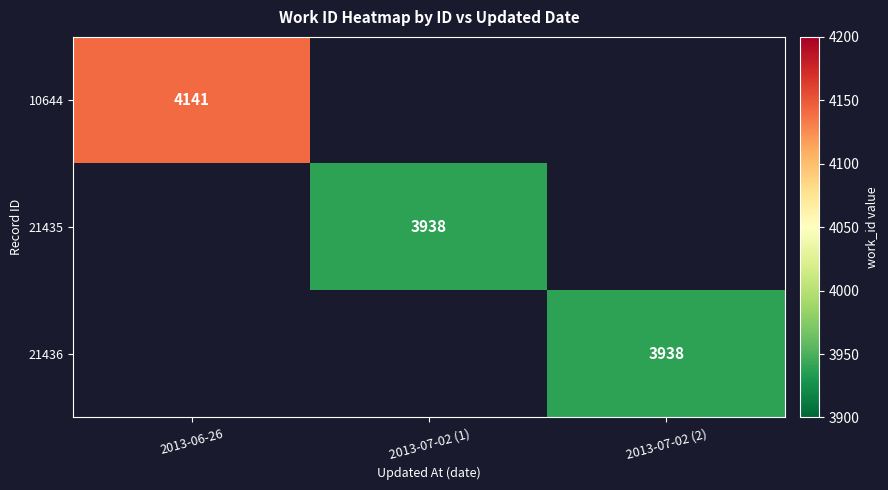

True or false: 10644 has a value of 1478 at 2013-06-26.

False